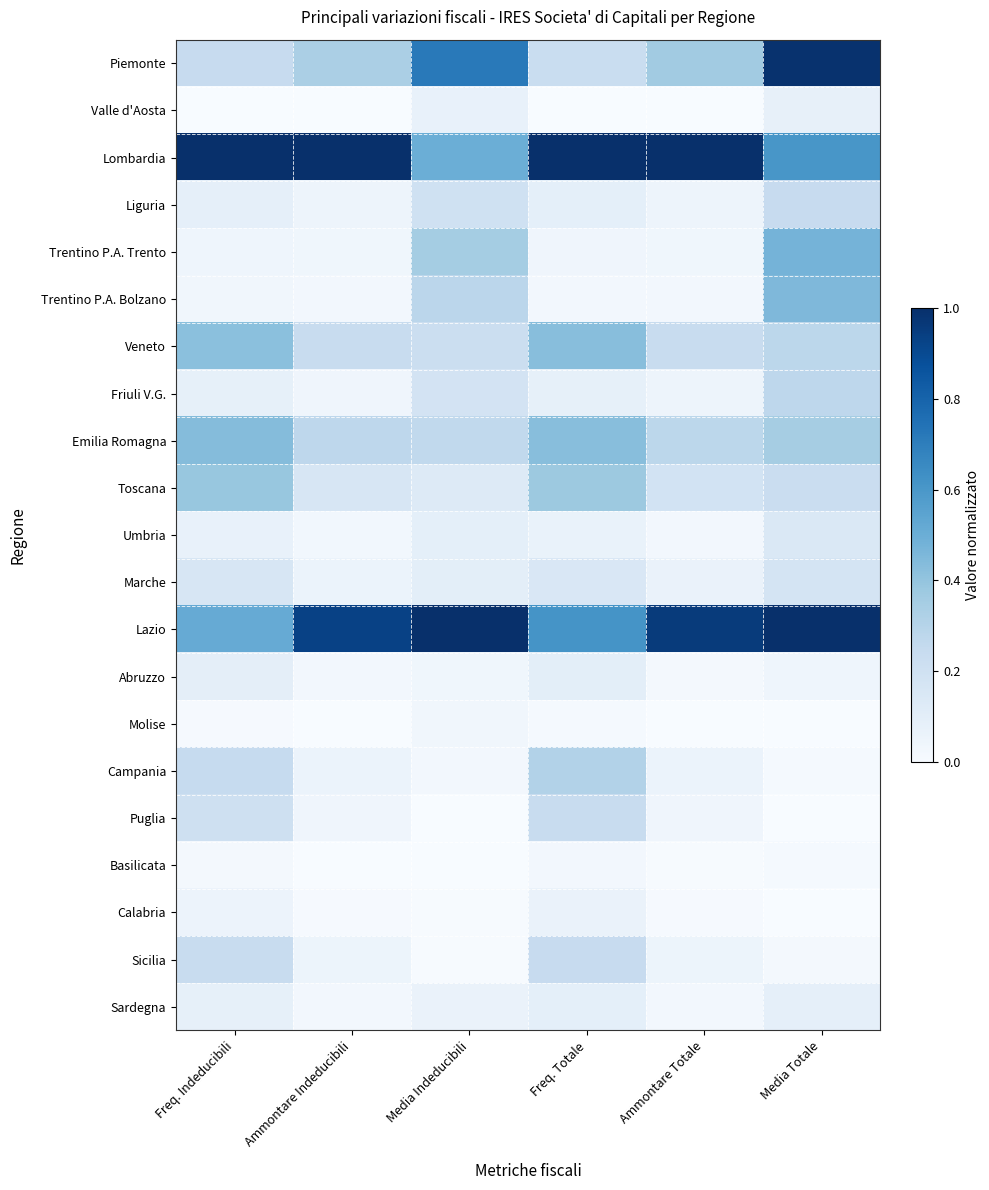

Reading left to right, transcribe all the data shown in this chart.

Piemonte: Freq. Indeducibili=0.2	Ammontare Indeducibili=0.3	Media Indeducibili=0.7	Freq. Totale=0.2	Ammontare Totale=0.4	Media Totale=1.0
Valle d'Aosta: Freq. Indeducibili=0.0	Ammontare Indeducibili=0.0	Media Indeducibili=0.1	Freq. Totale=0.0	Ammontare Totale=0.0	Media Totale=0.1
Lombardia: Freq. Indeducibili=1.0	Ammontare Indeducibili=1.0	Media Indeducibili=0.5	Freq. Totale=1.0	Ammontare Totale=1.0	Media Totale=0.6
Liguria: Freq. Indeducibili=0.1	Ammontare Indeducibili=0.0	Media Indeducibili=0.2	Freq. Totale=0.1	Ammontare Totale=0.0	Media Totale=0.2
Trentino P.A. Trento: Freq. Indeducibili=0.0	Ammontare Indeducibili=0.0	Media Indeducibili=0.4	Freq. Totale=0.0	Ammontare Totale=0.0	Media Totale=0.5
Trentino P.A. Bolzano: Freq. Indeducibili=0.0	Ammontare Indeducibili=0.0	Media Indeducibili=0.3	Freq. Totale=0.0	Ammontare Totale=0.0	Media Totale=0.5
Veneto: Freq. Indeducibili=0.4	Ammontare Indeducibili=0.2	Media Indeducibili=0.2	Freq. Totale=0.4	Ammontare Totale=0.2	Media Totale=0.3
Friuli V.G.: Freq. Indeducibili=0.1	Ammontare Indeducibili=0.0	Media Indeducibili=0.2	Freq. Totale=0.1	Ammontare Totale=0.0	Media Totale=0.3
Emilia Romagna: Freq. Indeducibili=0.4	Ammontare Indeducibili=0.3	Media Indeducibili=0.3	Freq. Totale=0.4	Ammontare Totale=0.3	Media Totale=0.3
Toscana: Freq. Indeducibili=0.4	Ammontare Indeducibili=0.2	Media Indeducibili=0.1	Freq. Totale=0.4	Ammontare Totale=0.2	Media Totale=0.2
Umbria: Freq. Indeducibili=0.1	Ammontare Indeducibili=0.0	Media Indeducibili=0.1	Freq. Totale=0.1	Ammontare Totale=0.0	Media Totale=0.1
Marche: Freq. Indeducibili=0.2	Ammontare Indeducibili=0.1	Media Indeducibili=0.1	Freq. Totale=0.1	Ammontare Totale=0.1	Media Totale=0.2
Lazio: Freq. Indeducibili=0.5	Ammontare Indeducibili=0.9	Media Indeducibili=1.0	Freq. Totale=0.6	Ammontare Totale=1.0	Media Totale=1.0
Abruzzo: Freq. Indeducibili=0.1	Ammontare Indeducibili=0.0	Media Indeducibili=0.0	Freq. Totale=0.1	Ammontare Totale=0.0	Media Totale=0.0
Molise: Freq. Indeducibili=0.0	Ammontare Indeducibili=0.0	Media Indeducibili=0.0	Freq. Totale=0.0	Ammontare Totale=0.0	Media Totale=0.0
Campania: Freq. Indeducibili=0.2	Ammontare Indeducibili=0.1	Media Indeducibili=0.0	Freq. Totale=0.3	Ammontare Totale=0.1	Media Totale=0.0
Puglia: Freq. Indeducibili=0.2	Ammontare Indeducibili=0.0	Media Indeducibili=0.0	Freq. Totale=0.2	Ammontare Totale=0.0	Media Totale=0.0
Basilicata: Freq. Indeducibili=0.0	Ammontare Indeducibili=0.0	Media Indeducibili=0.0	Freq. Totale=0.0	Ammontare Totale=0.0	Media Totale=0.0
Calabria: Freq. Indeducibili=0.1	Ammontare Indeducibili=0.0	Media Indeducibili=0.0	Freq. Totale=0.1	Ammontare Totale=0.0	Media Totale=0.0
Sicilia: Freq. Indeducibili=0.2	Ammontare Indeducibili=0.1	Media Indeducibili=0.0	Freq. Totale=0.2	Ammontare Totale=0.1	Media Totale=0.0
Sardegna: Freq. Indeducibili=0.1	Ammontare Indeducibili=0.0	Media Indeducibili=0.1	Freq. Totale=0.1	Ammontare Totale=0.0	Media Totale=0.1